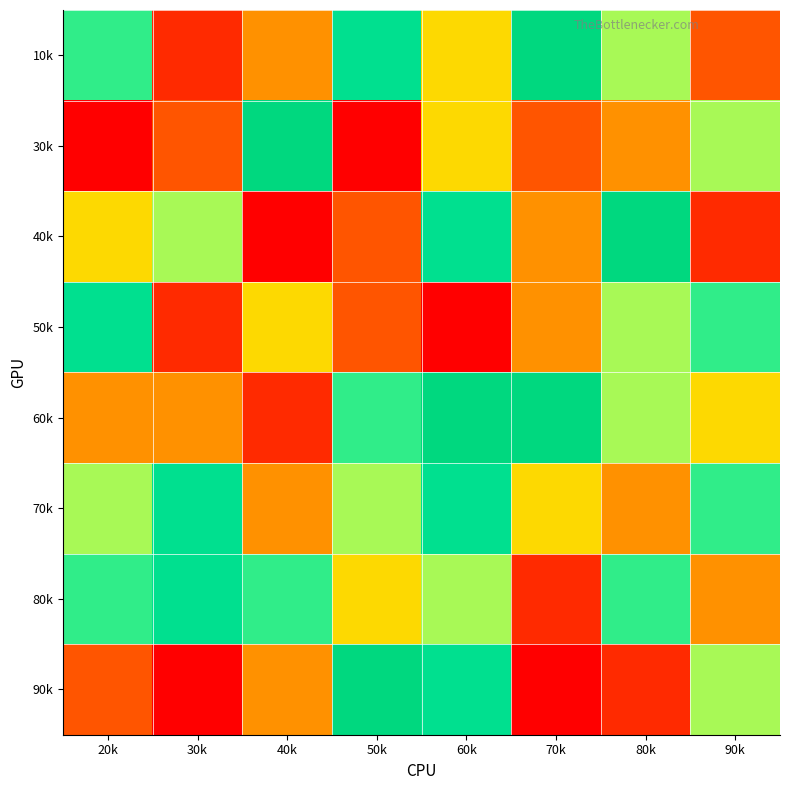

What is the spread (max minus min) of values at 60k?

8